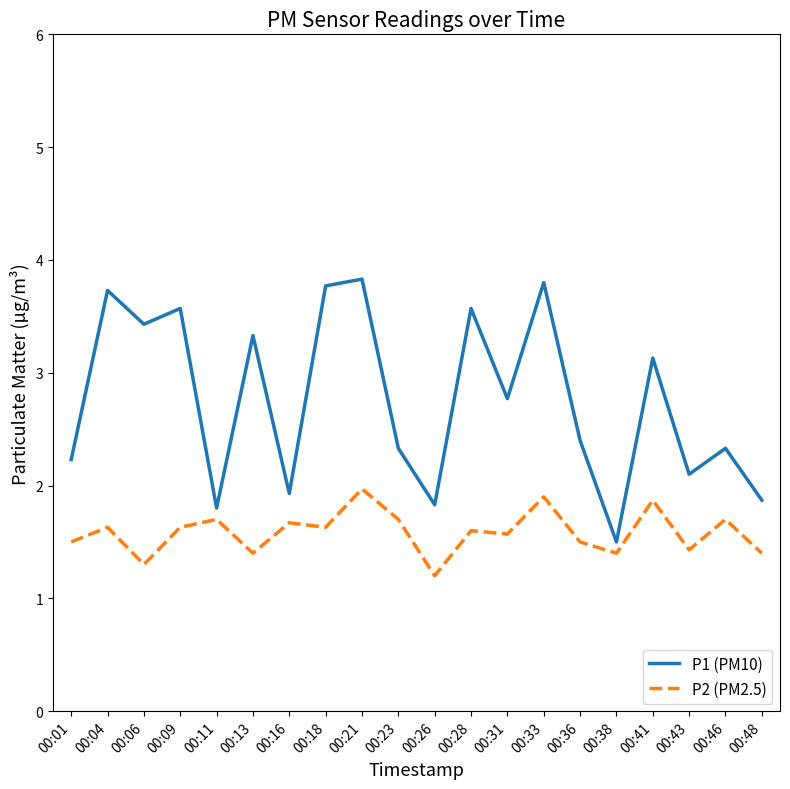

What is the spread (max minus min) of values at 00:16?

0.3